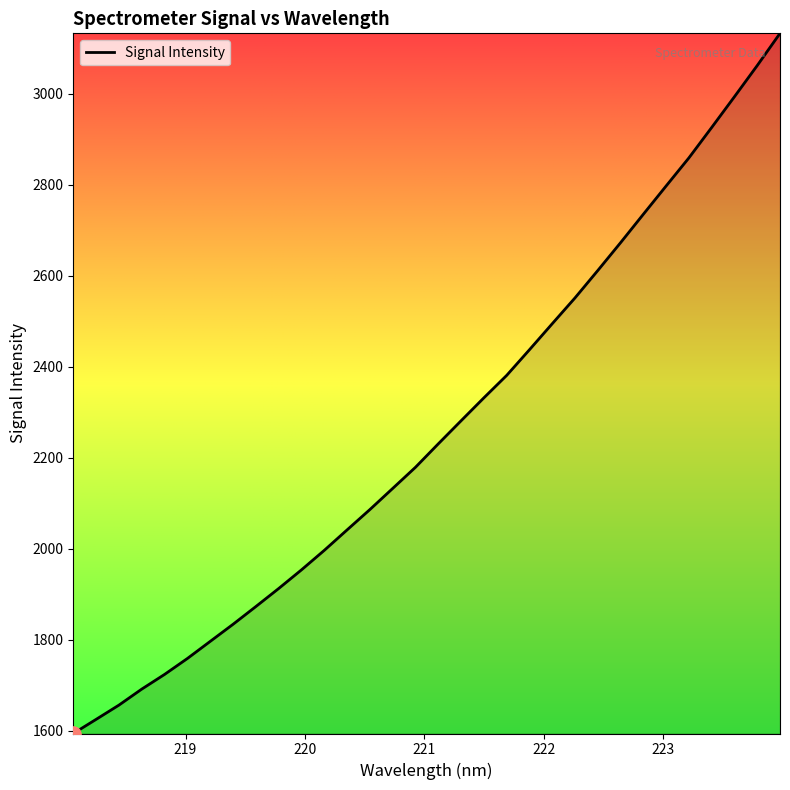

What is the minimum value shown in the chart?

1594.1